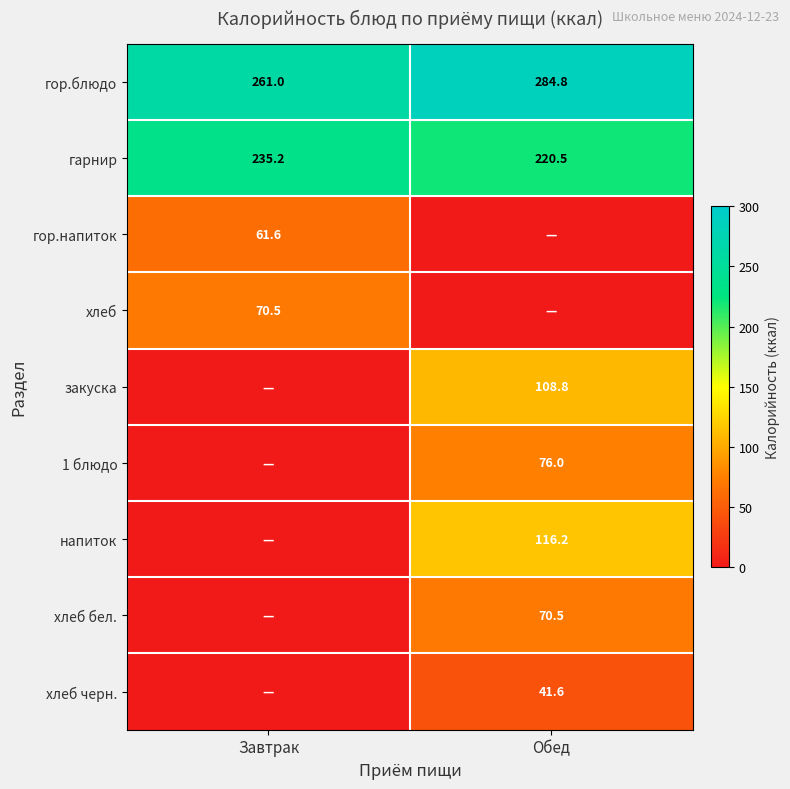

Is it true that хлеб equals 70.5 at Завтрак?

True